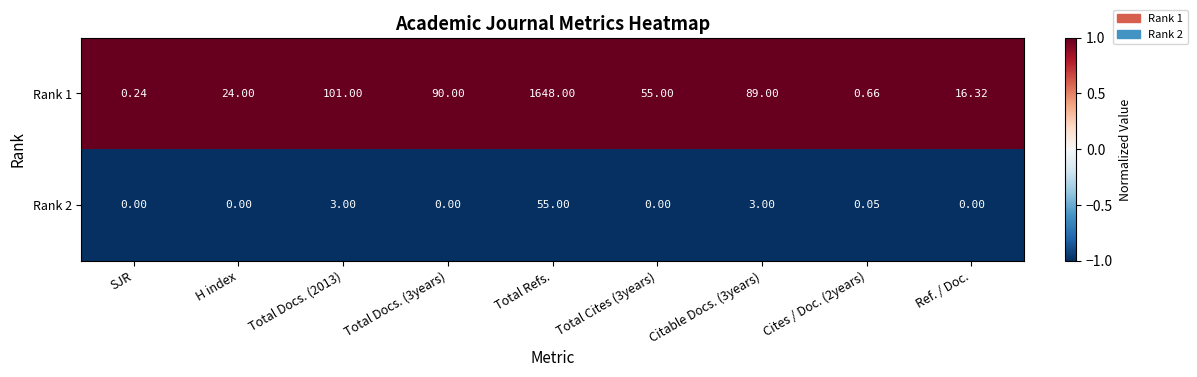

Which category has the highest value across all series?

Total Refs.